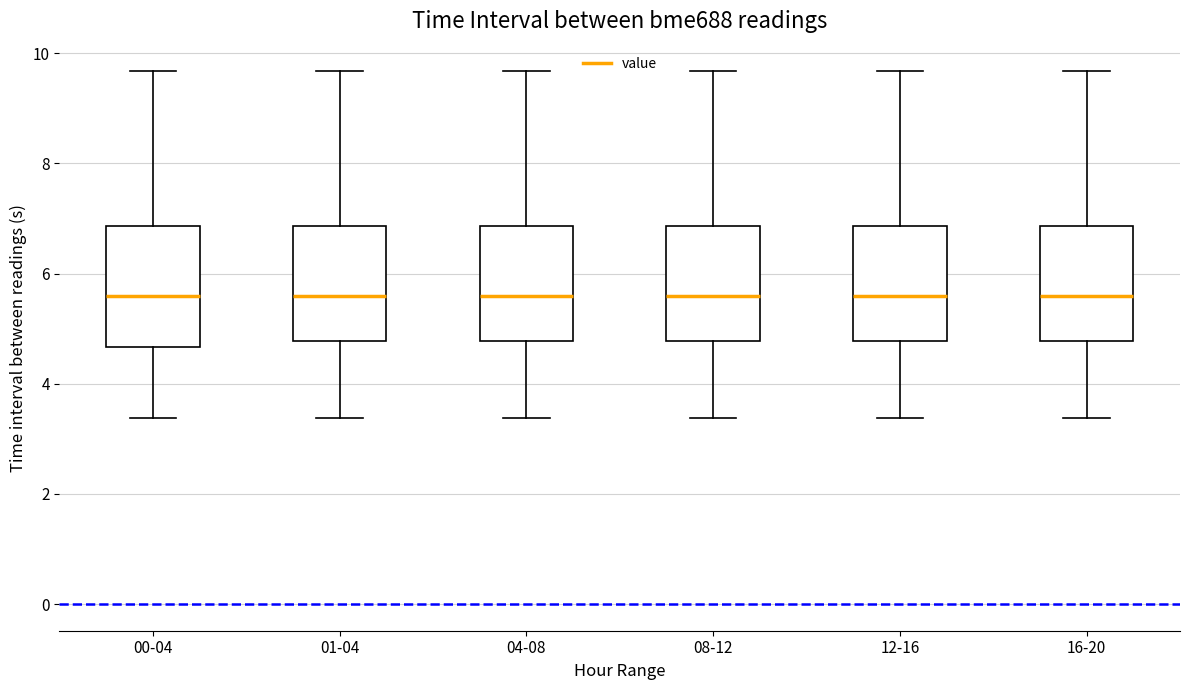

Reading left to right, transcribe this box plot: for each box, give where its median line is, the range the box spans, and where its two whiskers end, as read against the y-axis. The values are not printed on the chart, so give them approximately, as read against the axis.

00-04: median 5.6, box 4.6 to 6.8, whiskers 3.4 to 9.6
01-04: median 5.6, box 4.8 to 6.8, whiskers 3.4 to 9.6
04-08: median 5.6, box 4.8 to 6.8, whiskers 3.4 to 9.6
08-12: median 5.6, box 4.8 to 6.8, whiskers 3.4 to 9.6
12-16: median 5.6, box 4.8 to 6.8, whiskers 3.4 to 9.6
16-20: median 5.6, box 4.8 to 6.8, whiskers 3.4 to 9.6